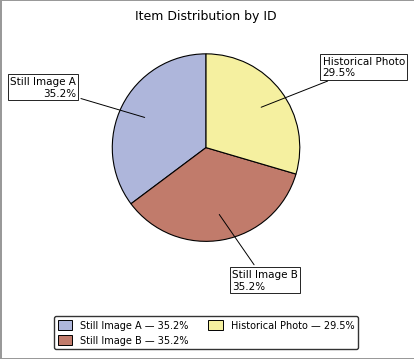

Does any single category account for the majority?

No